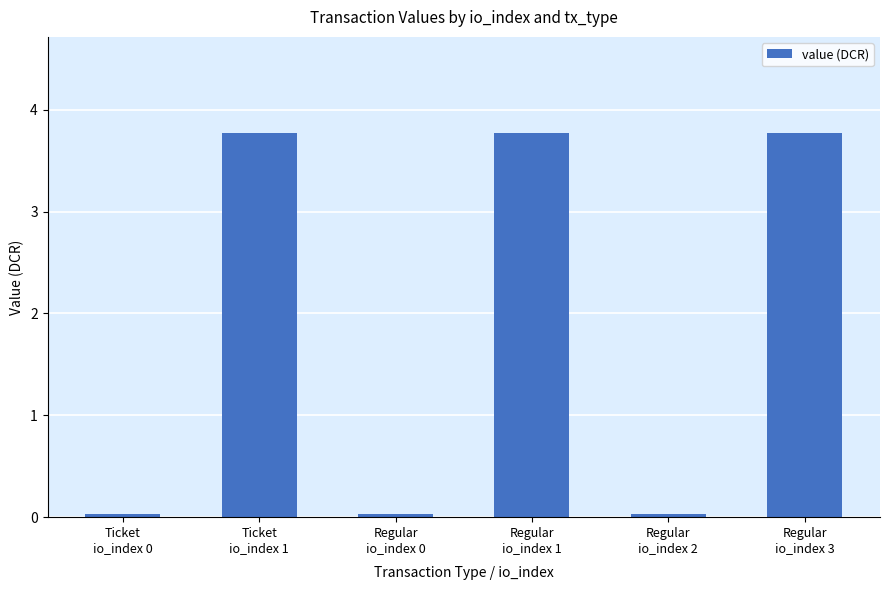

Which has a higher value, Regular
io_index 0 or Ticket
io_index 1?

Ticket
io_index 1